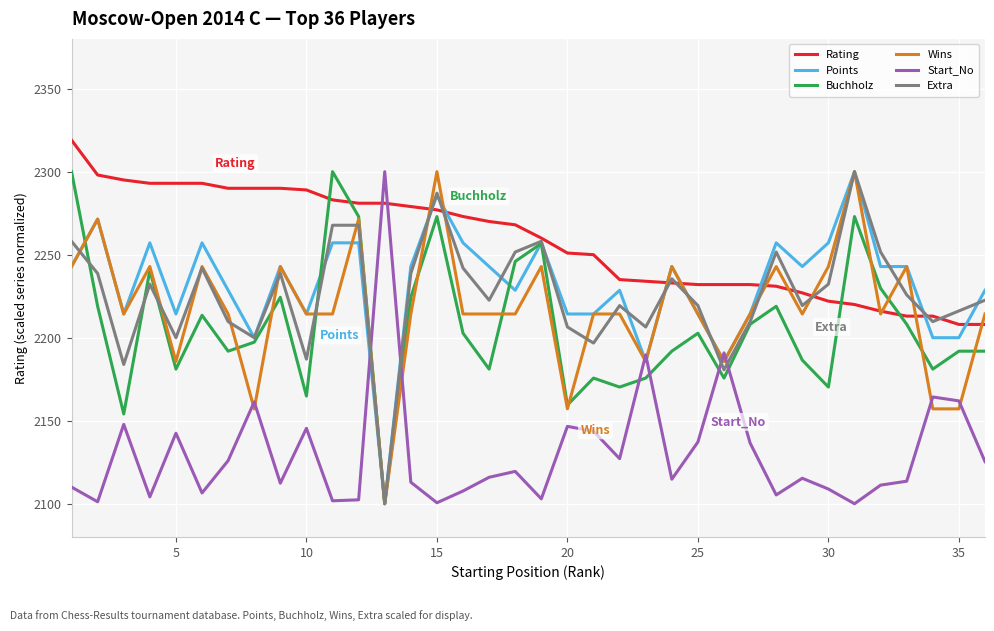

What is the smallest value displayed?

2100.0